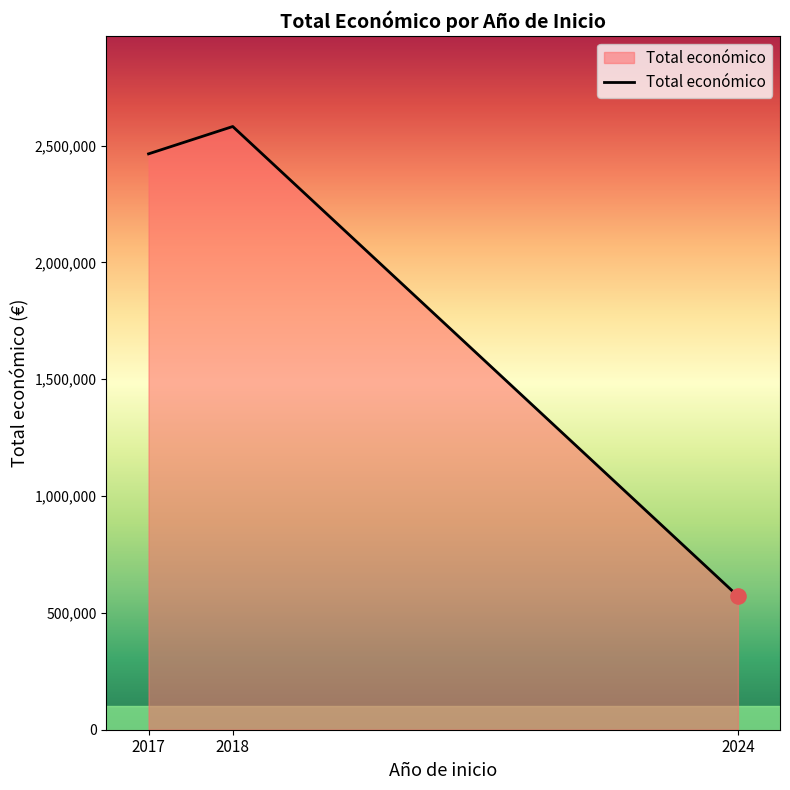

What is the change in value from 2017 to 2024?

-1892607